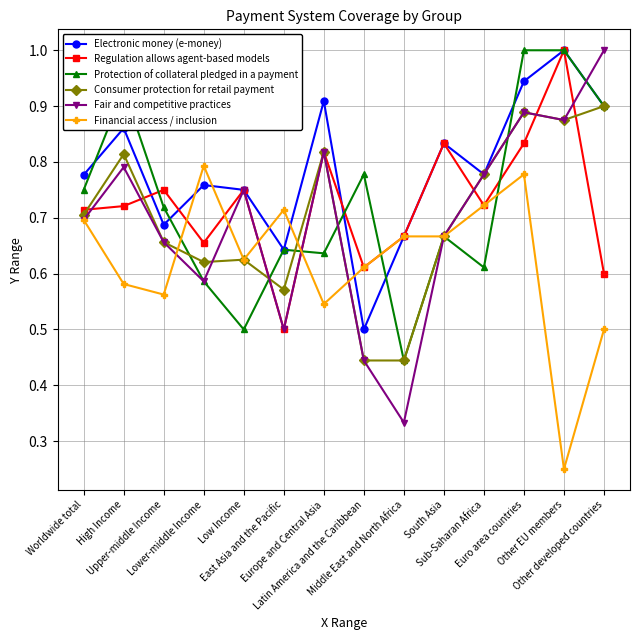

True or false: Protection of collateral pledged in a payment and Fair and competitive practices intersect in this chart.

True